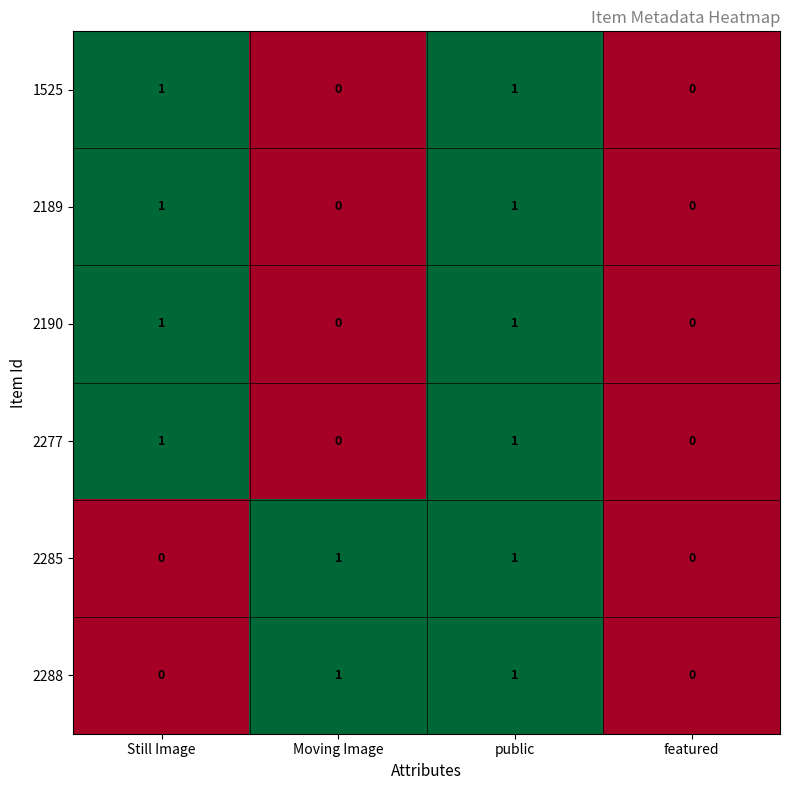

Reading left to right, list all the values displayed in this chart.

1525: Still Image=1	Moving Image=0	public=1	featured=0
2189: Still Image=1	Moving Image=0	public=1	featured=0
2190: Still Image=1	Moving Image=0	public=1	featured=0
2277: Still Image=1	Moving Image=0	public=1	featured=0
2285: Still Image=0	Moving Image=1	public=1	featured=0
2288: Still Image=0	Moving Image=1	public=1	featured=0